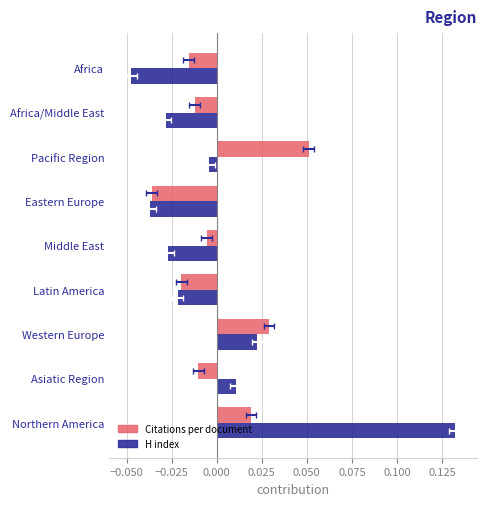

Rank the series by their average value, from highest to lowest.

H index, Citations per document